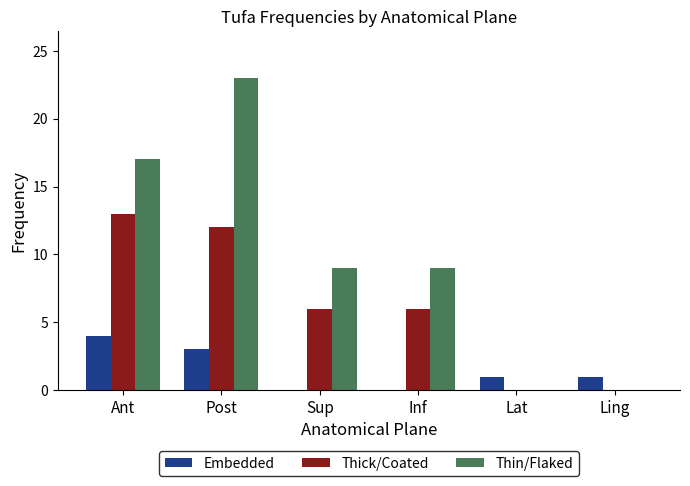

Reading left to right, what are all the values shown in this chart?

Embedded: 4	3	0	0	1	1
Thick/Coated: 13	12	6	6	0	0
Thin/Flaked: 17	23	9	9	0	0